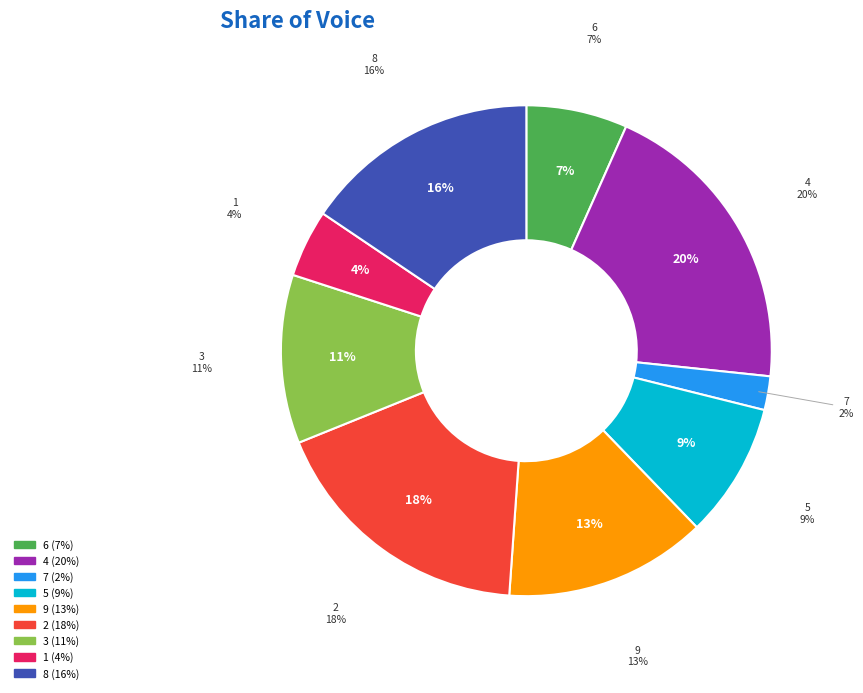

Combined, what portion of the pie is 1 and 2?

22.2%